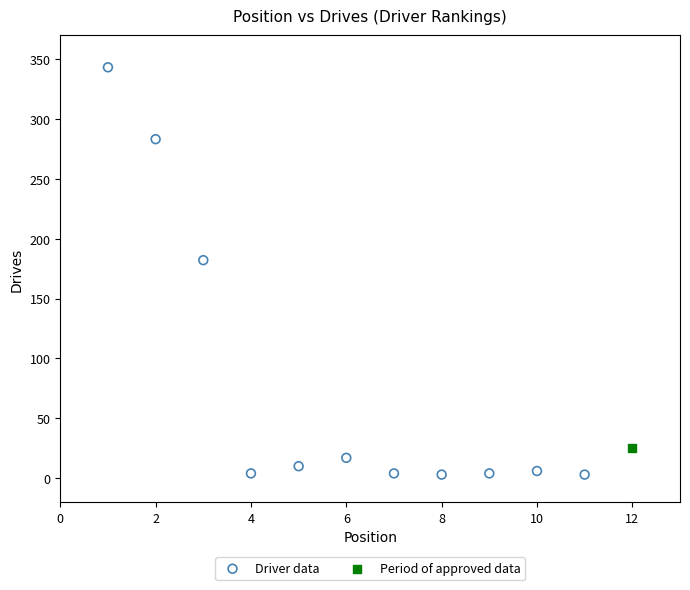

What are all the series names shown in the legend?

Driver data, Period of approved data